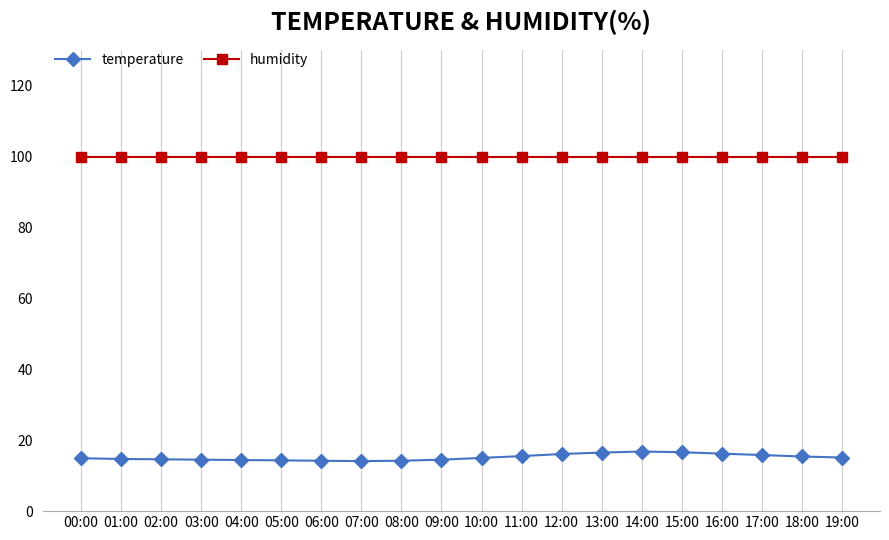

What is the value of the temperature point at the 11th from the left?

15.0